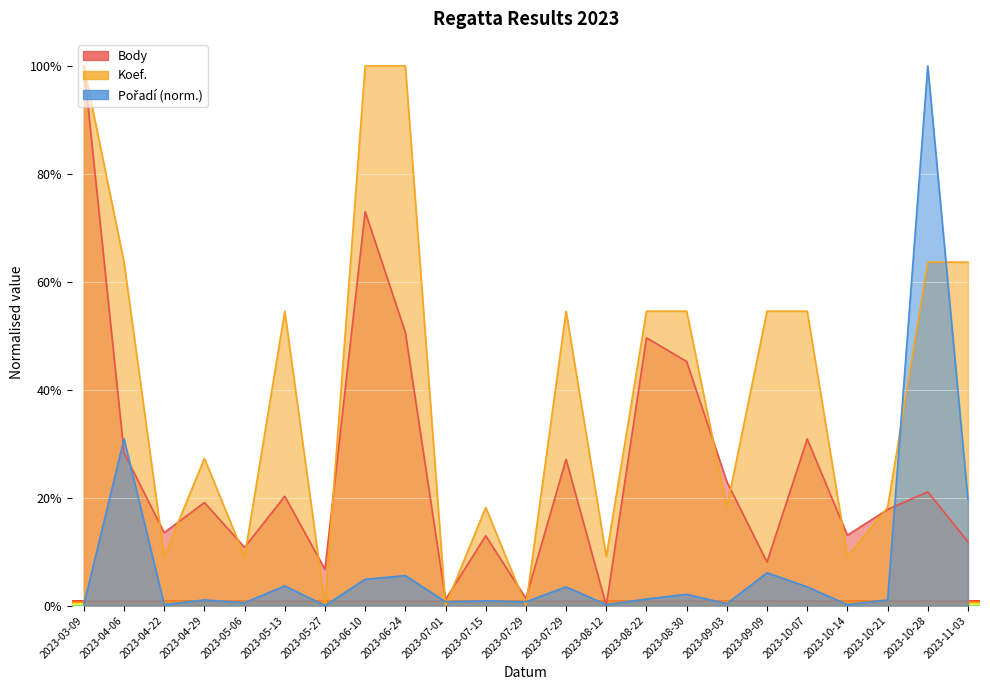

Is the value of Body at 2023-04-29 greater than the value of Pořadí at 2023-09-03?

Yes